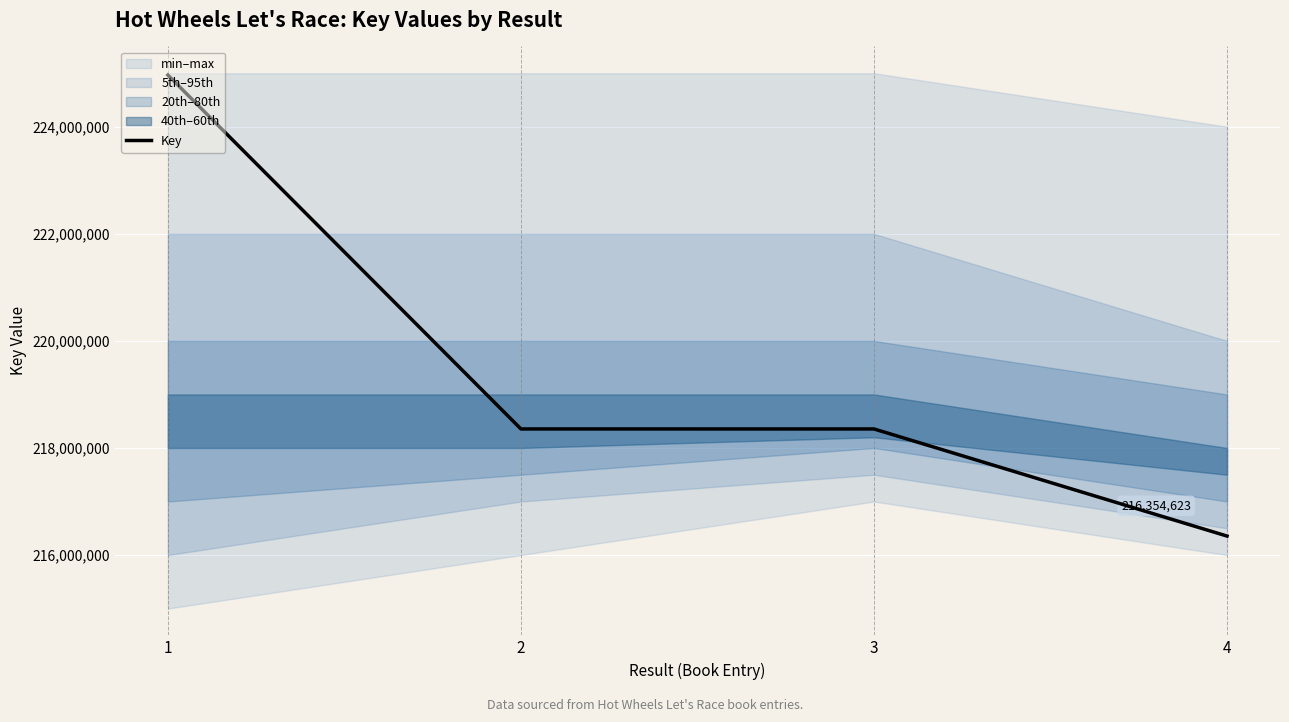

What is the approximate value at 1, to the nearest 100?

224965800